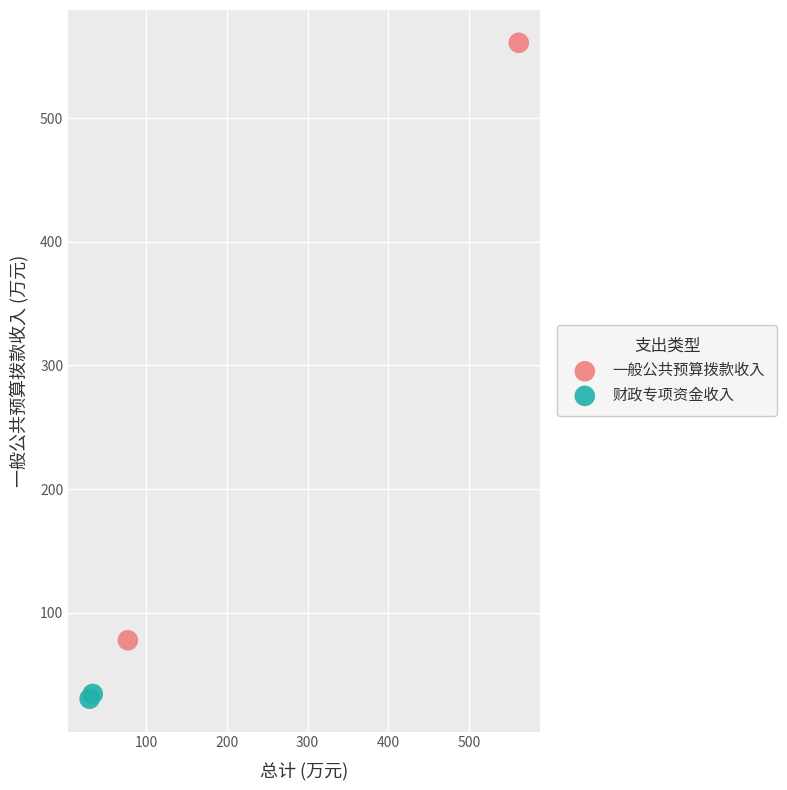

Which series has the largest Y range (max minus min)?

一般公共预算拨款收入